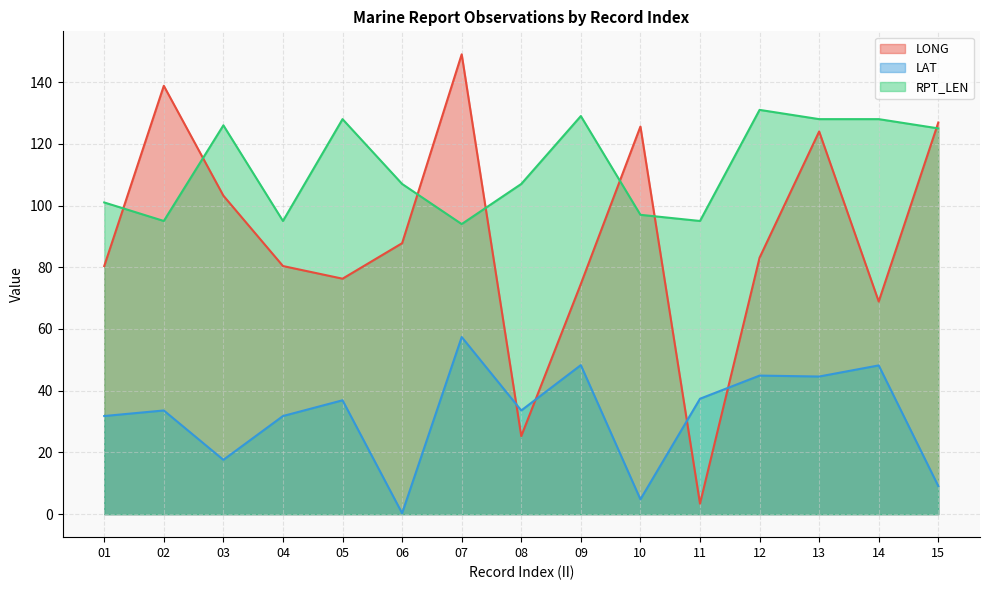

Count the number of categories in the chart.

15